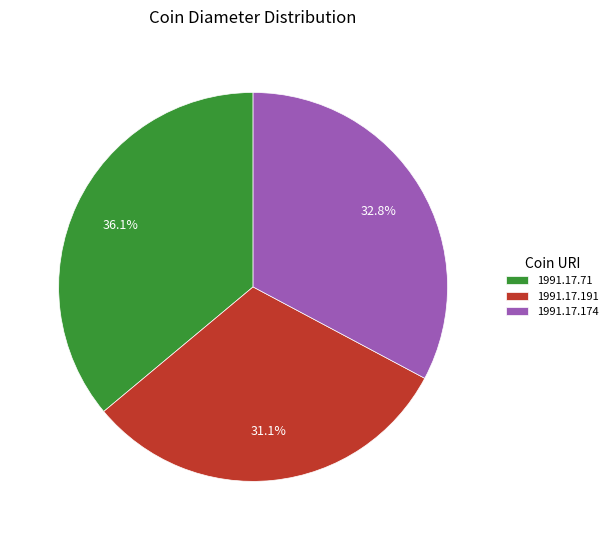

How many slices are in this pie chart?

3